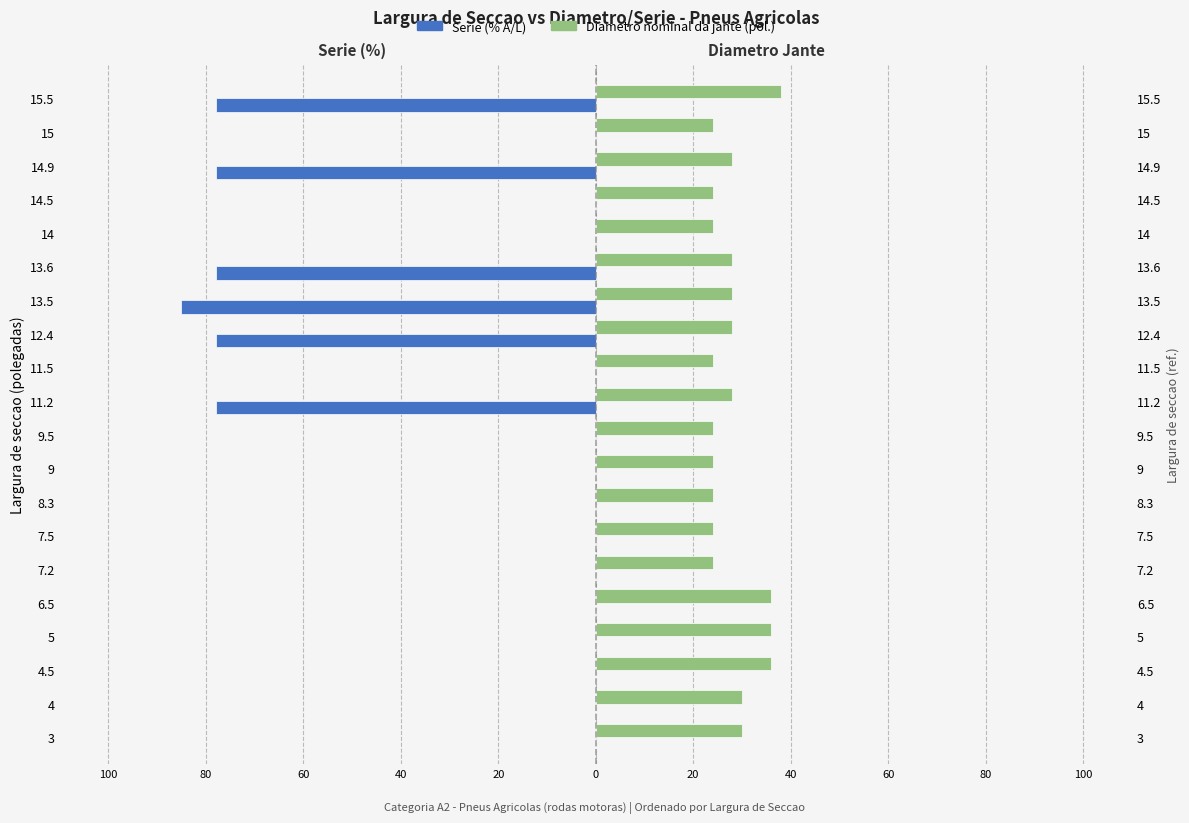

Is the value of Serie (% A/L) at 14 greater than the value of Diametro nominal da jante at 13.6?

No